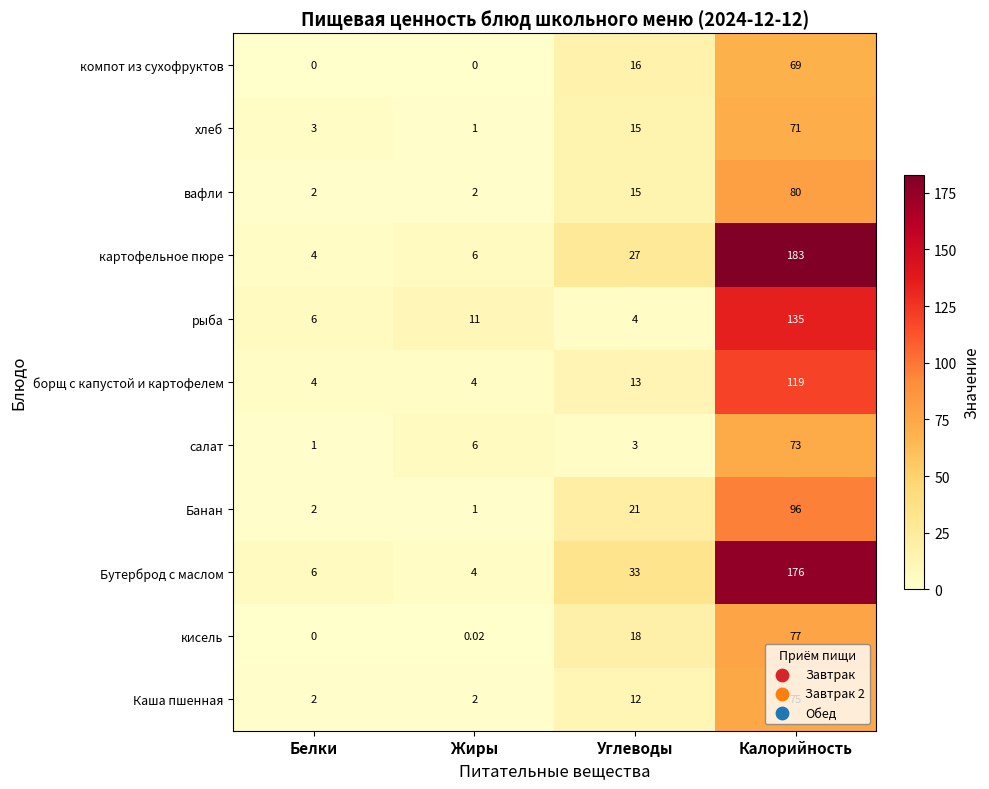

List the labels in order of картофельное пюре value, largest first.

Калорийность, Углеводы, Жиры, Белки